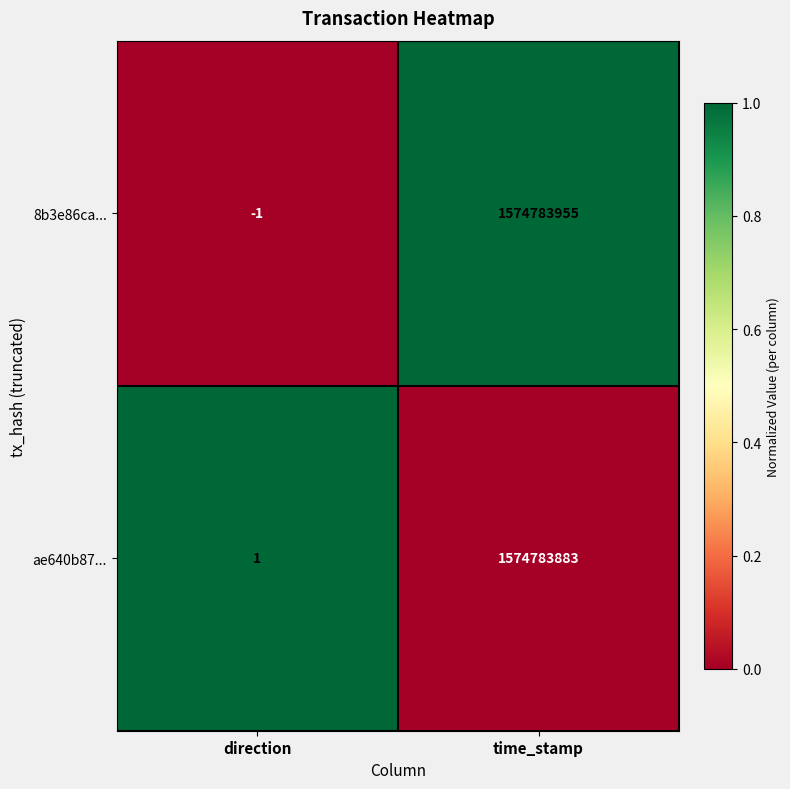

The value of 8b3e86ca... at time_stamp is 958307305. True or false?

False